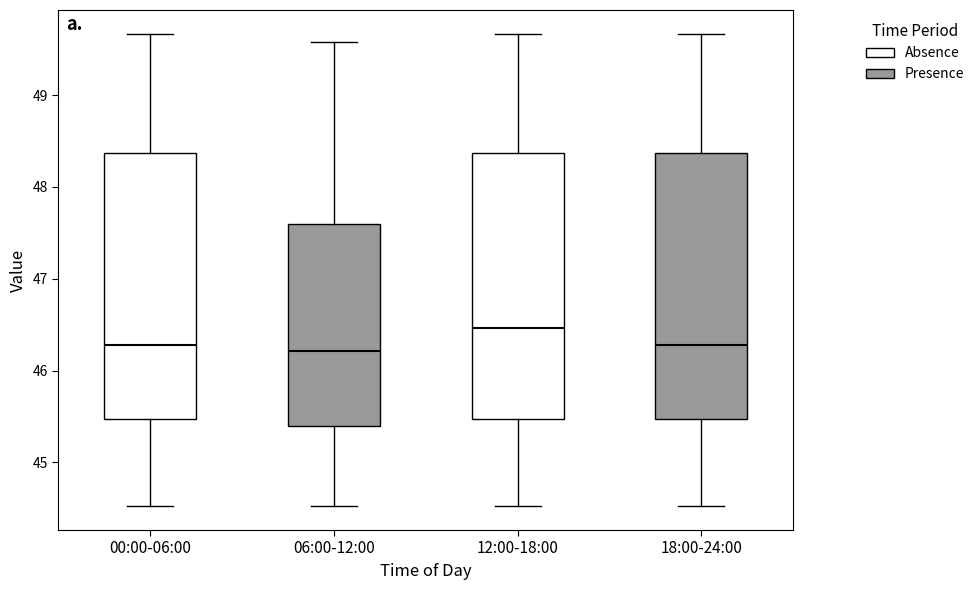

Reading left to right, read every box against the y-axis: the position of its median line, the range the box covers, and the ends of its whiskers. The values are not printed on the chart, so give them approximately, as read against the axis.

00:00-06:00: median 46.3, box 45.5 to 48.4, whiskers 44.5 to 49.7
06:00-12:00: median 46.2, box 45.4 to 47.6, whiskers 44.5 to 49.6
12:00-18:00: median 46.5, box 45.5 to 48.4, whiskers 44.5 to 49.7
18:00-24:00: median 46.3, box 45.5 to 48.4, whiskers 44.5 to 49.7